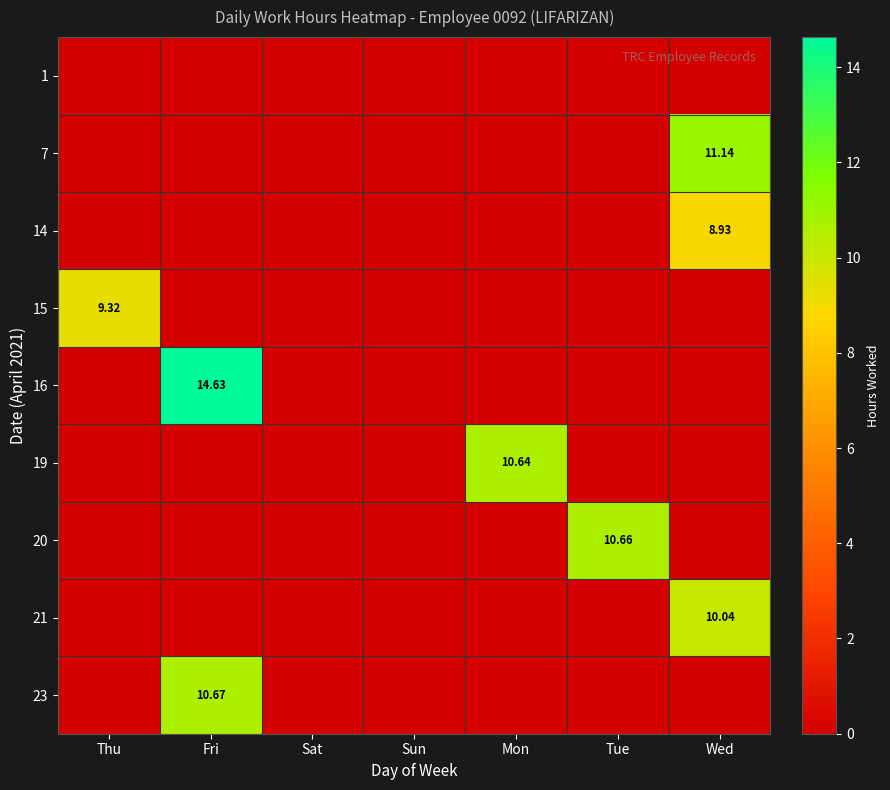

Is the value of 14 at Wed greater than the value of 7 at Wed?

No